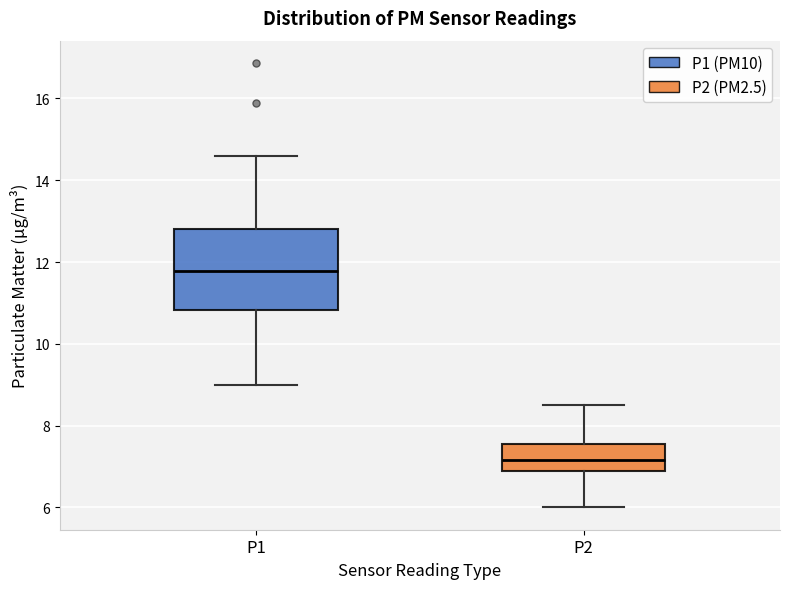

Where does the lower whisker of the box for P1 end on the y-axis? The values are not printed on the chart, so give them approximately, as read against the axis.

9.0